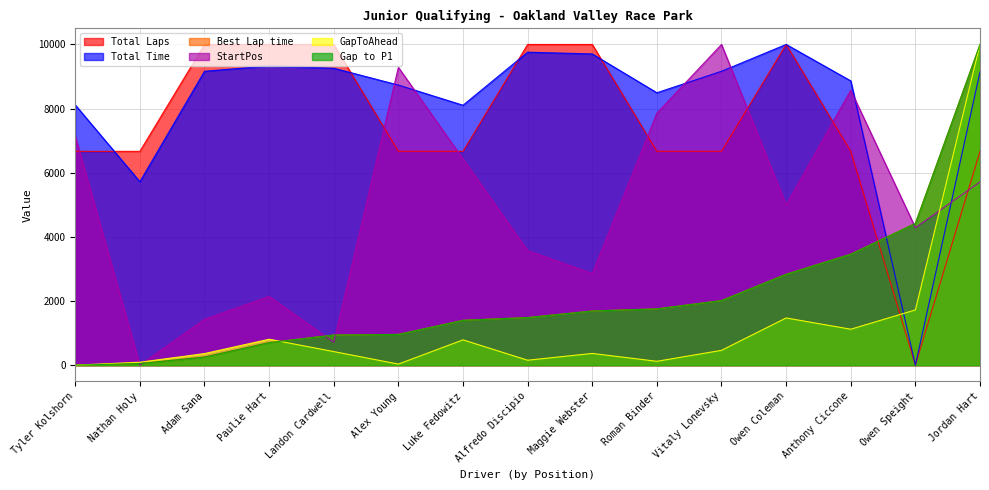

How many values in Total Time are above zero?

14